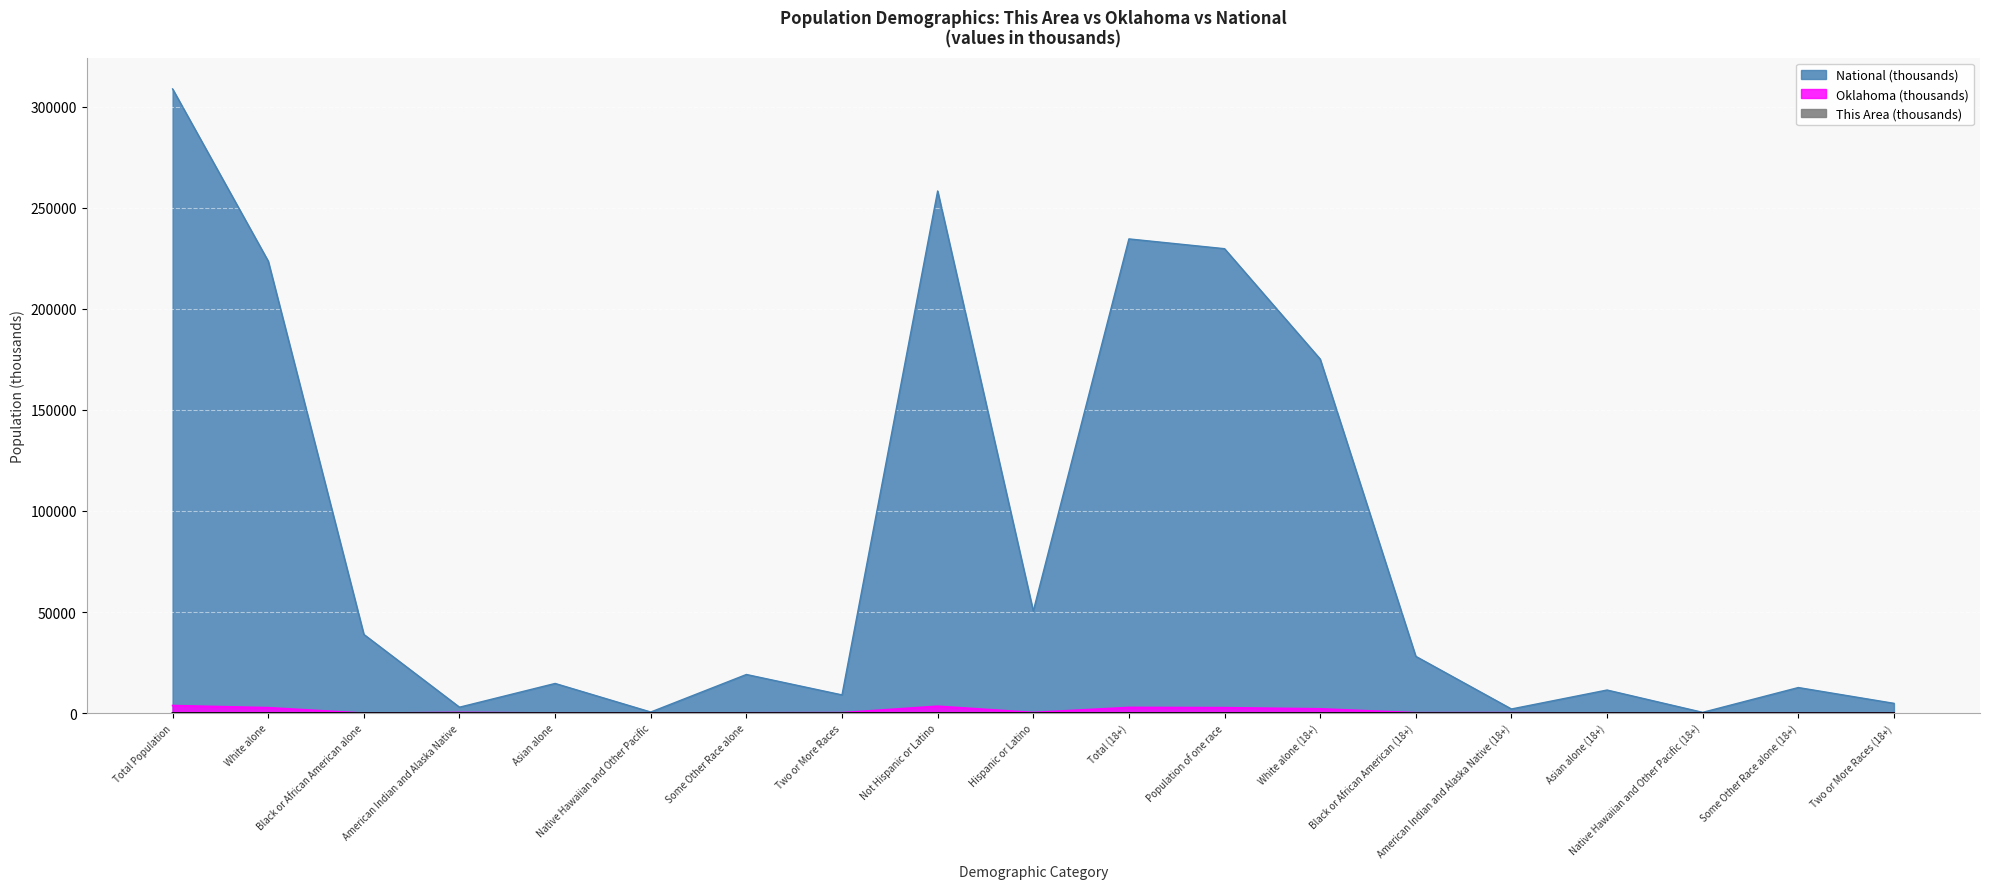

True or false: Oklahoma has more than 2 interior local peaks.

True